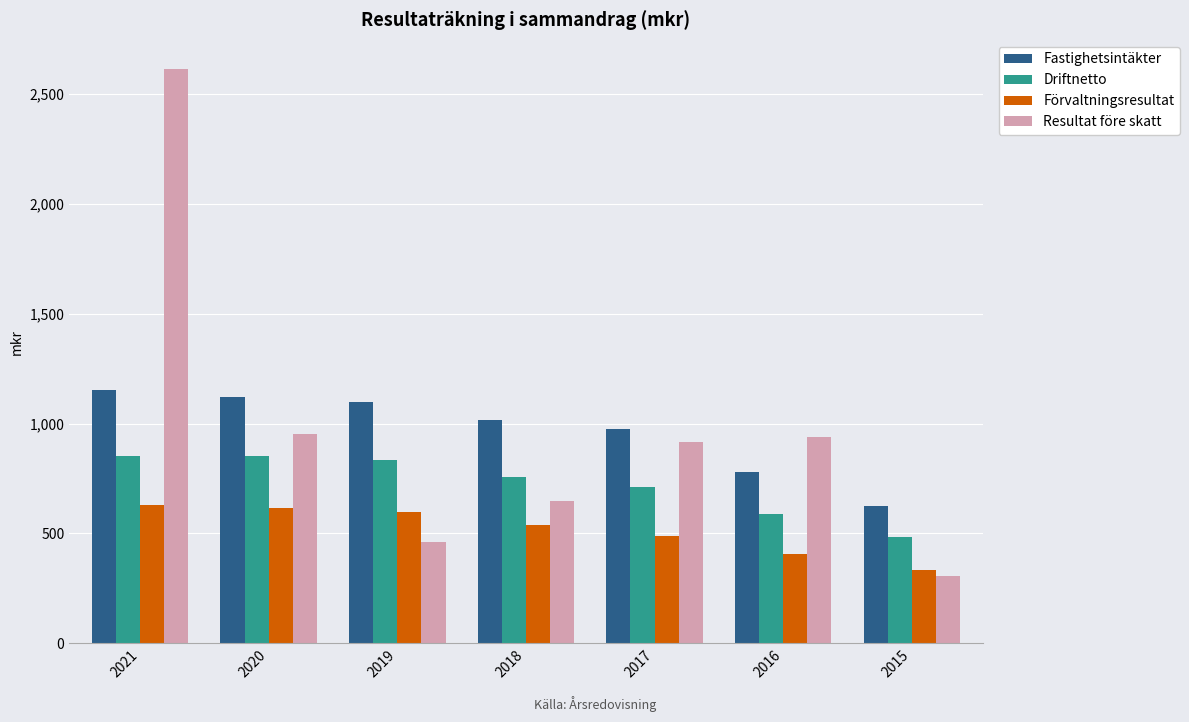

How many values in the Driftnetto series are below 755?

3